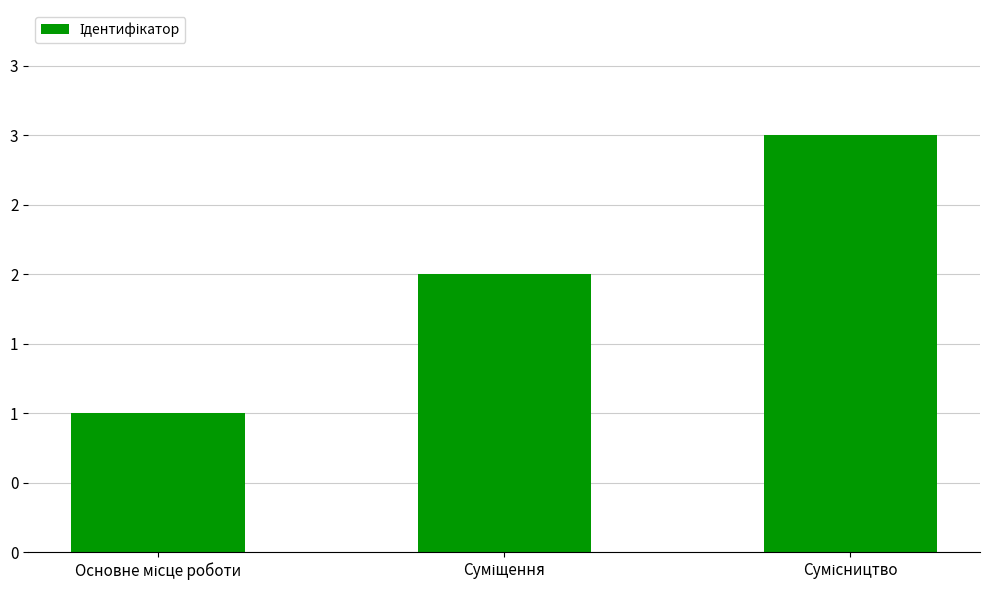

Does the chart contain any negative values?

No